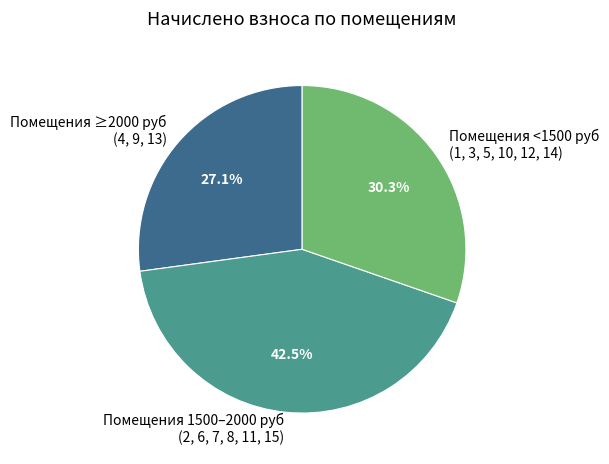

Combined, do Помещения ≥2000 руб (4, 9, 13) and Помещения 1500–2000 руб (2, 6, 7, 8, 11, 15) account for over 50%?

Yes